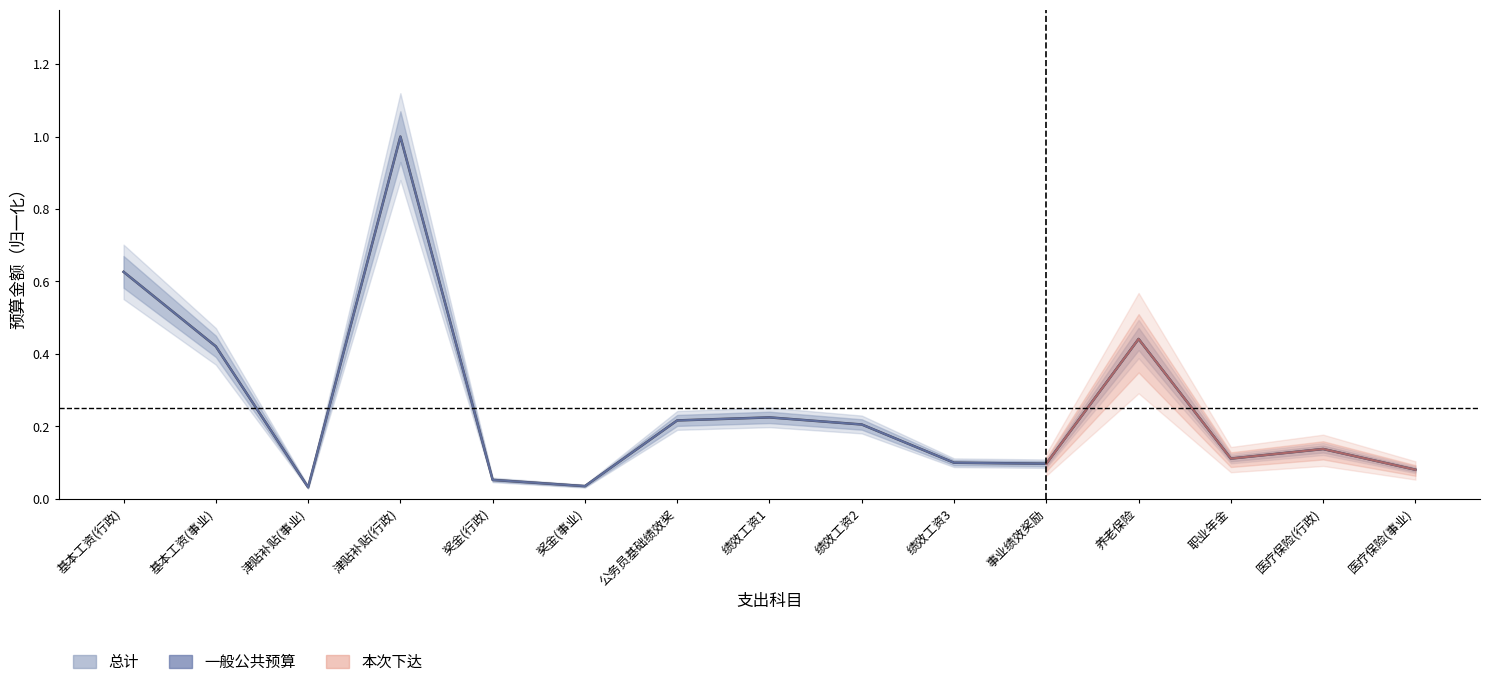

Is this an area chart (filled region under the line)?

No